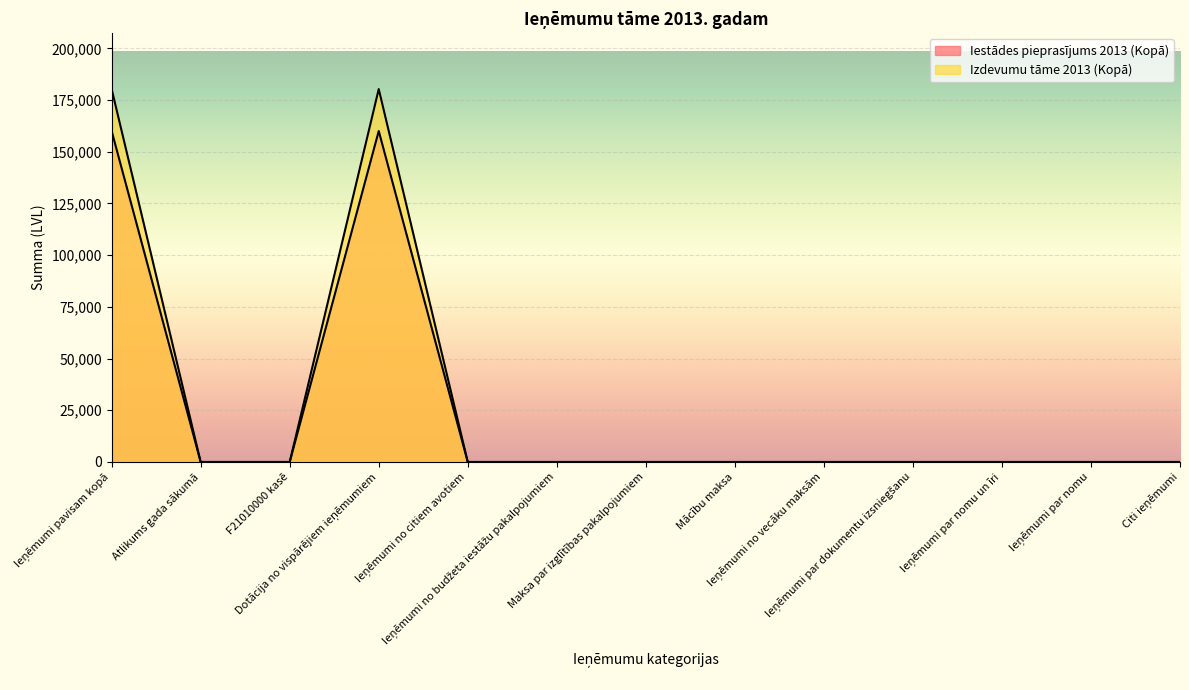

True or false: Iestādes pieprasījums 2013 (Kopā) has more than 2 interior local peaks.

False